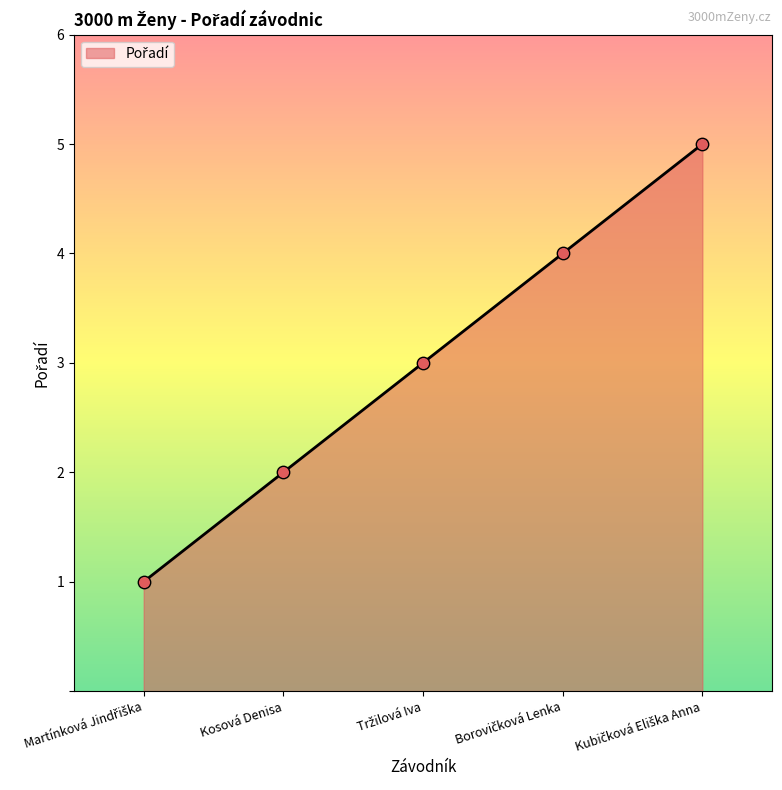

True or false: there are more than 2 points higher than both neighbors.

False